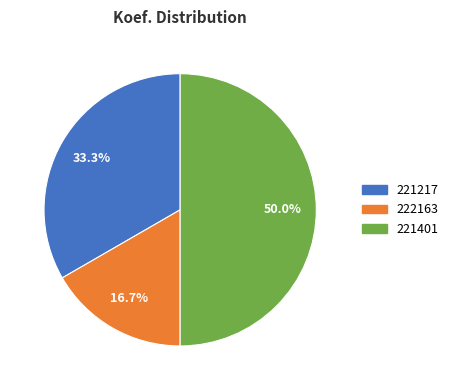

Count the number of slices in the pie.

3